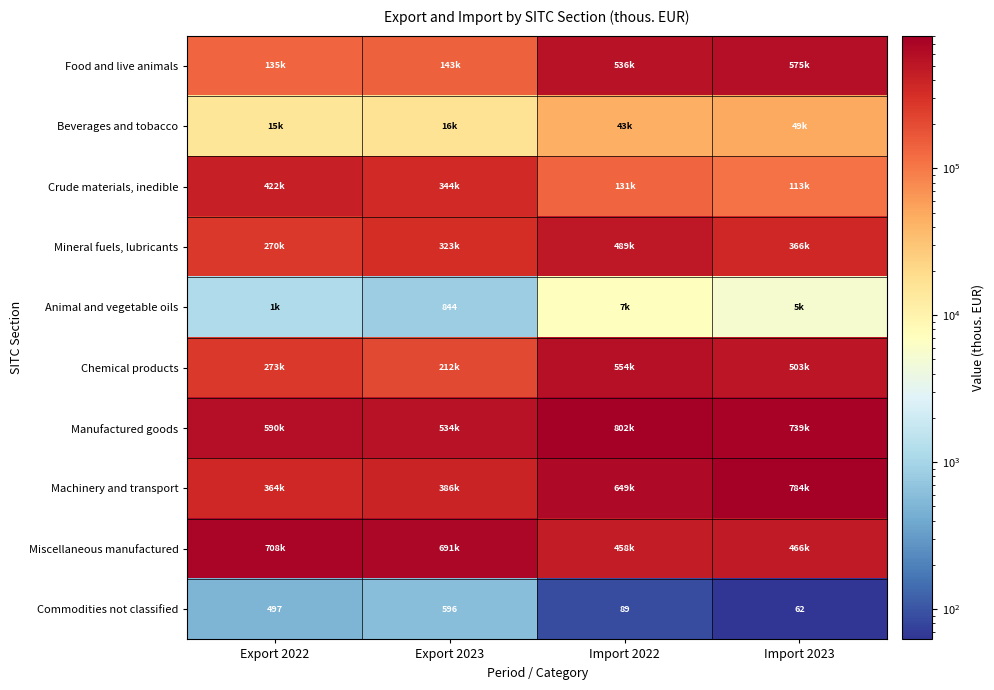

Where is Commodities not classified nearest to the value 329?

Export 2022